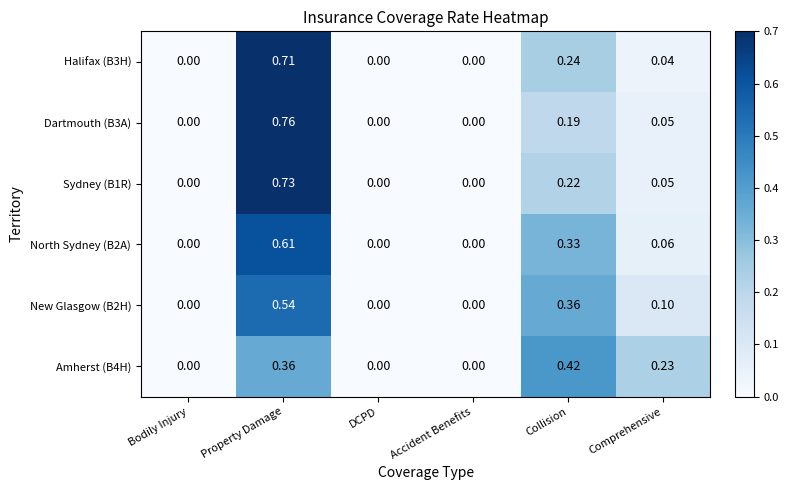

Is the value of New Glasgow (B2H) at Property Damage greater than the value of Dartmouth (B3A) at DCPD?

Yes